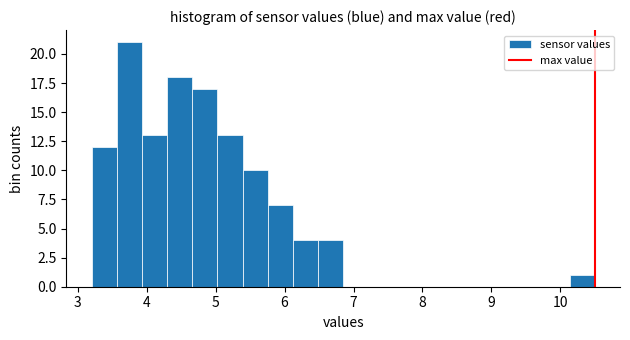

Read against the x-axis, roughly where is the centre of the tallest bar?

3.7